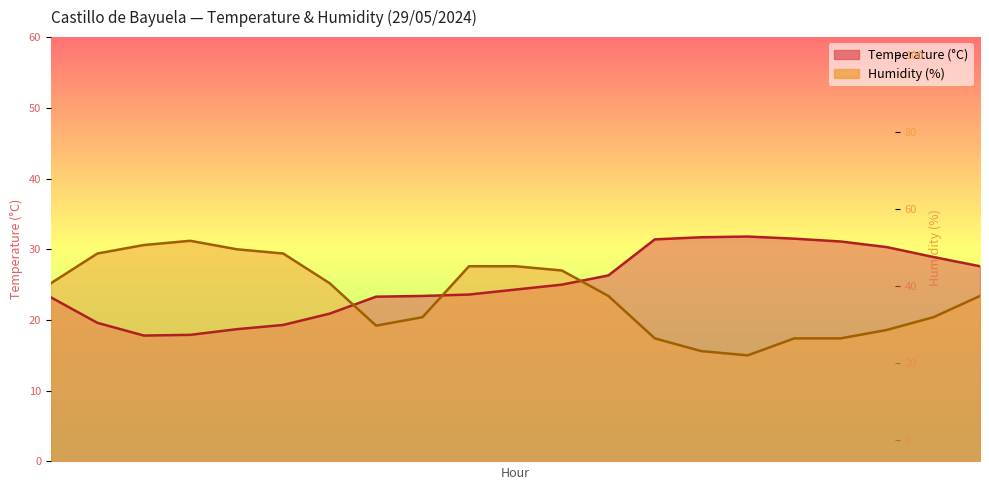

True or false: Humidity (%) has a value of 0.9 at 05:00.

False